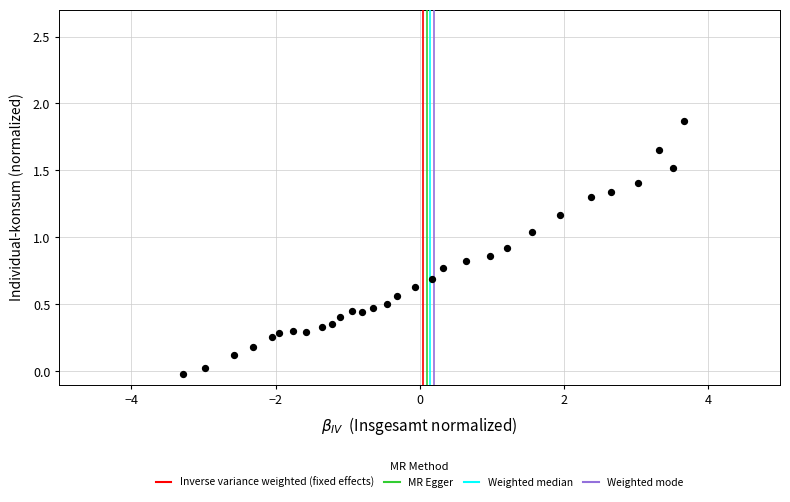

What is the range of X values (max minus min)?

7.0